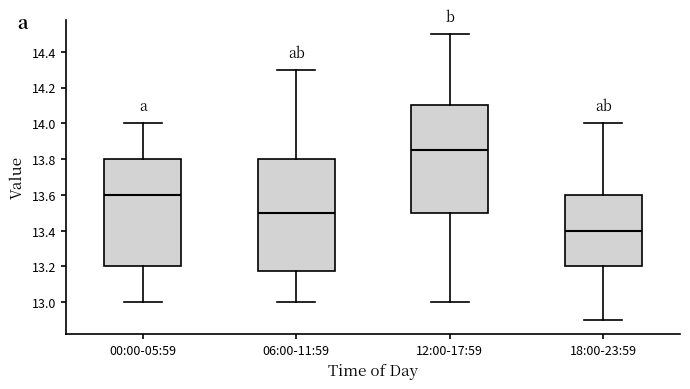

Where is the upper edge of the box for 18:00-23:59 on the y-axis? The values are not printed on the chart, so give them approximately, as read against the axis.

13.60